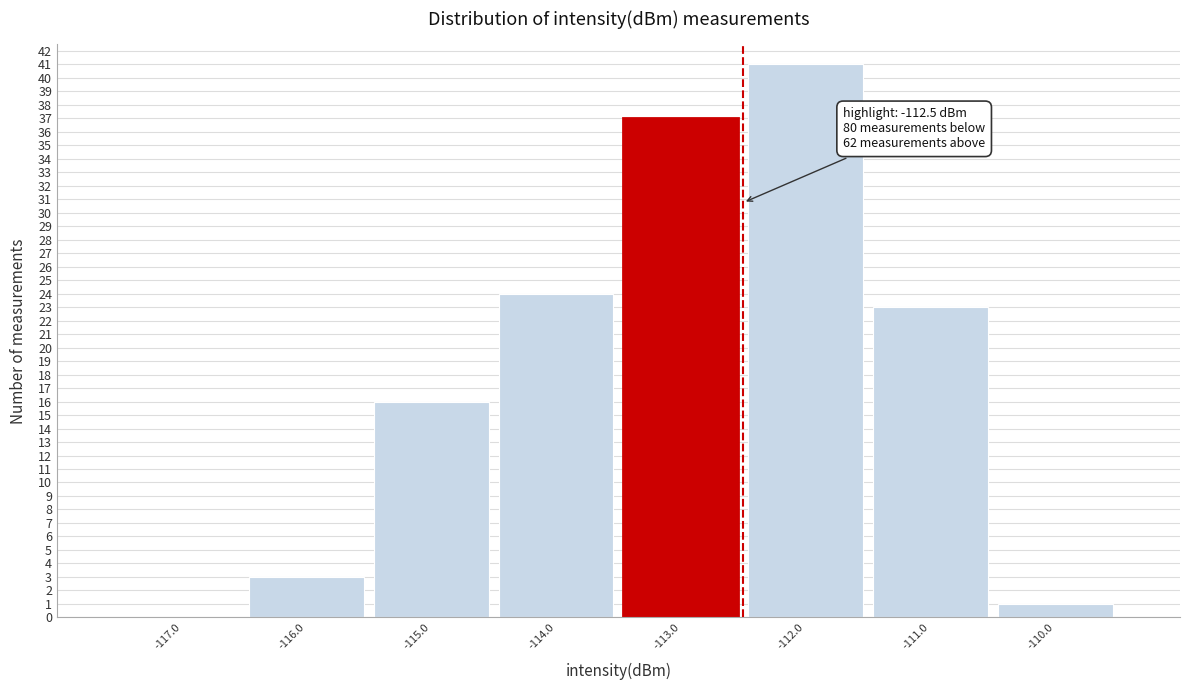

Over which range of the x-axis is the bar tallest?

-112.5 to -111.5